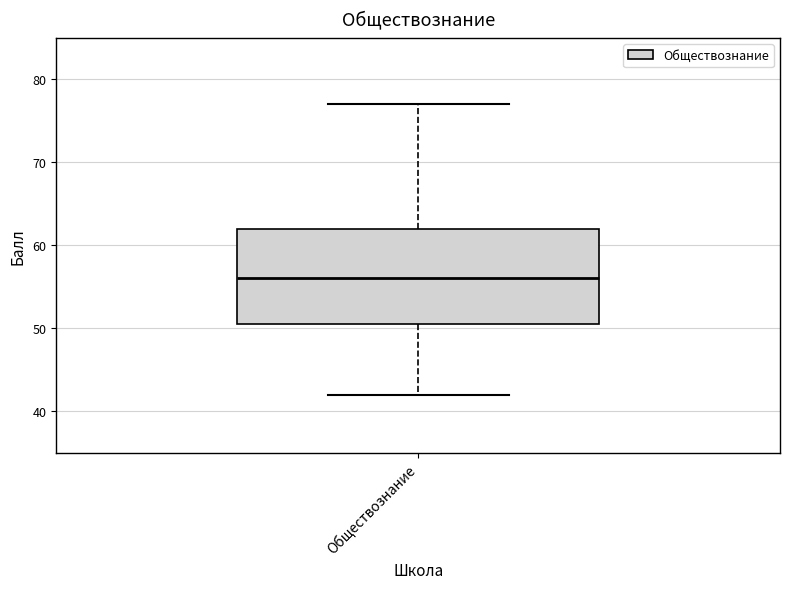

Where does the median line of the box for Обществознание sit on the y-axis? The values are not printed on the chart, so give them approximately, as read against the axis.

56